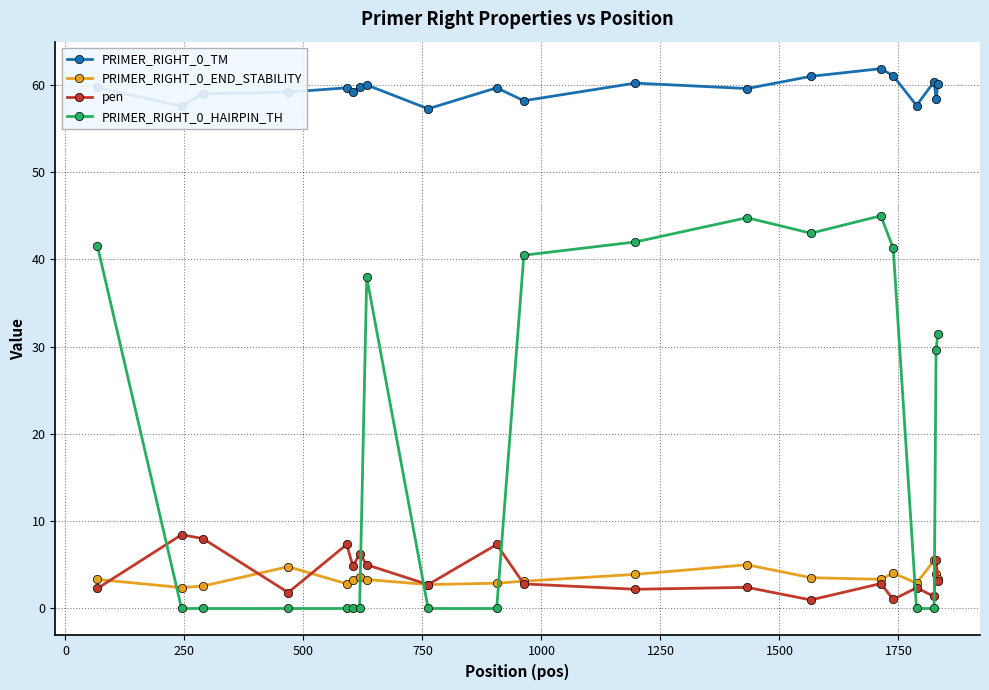

Does the chart display data point markers on the line(s)?

Yes